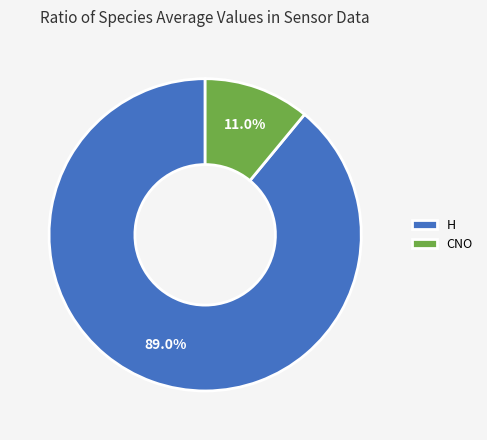

To the nearest percent, what is the combined percentage of CNO and H?

100%